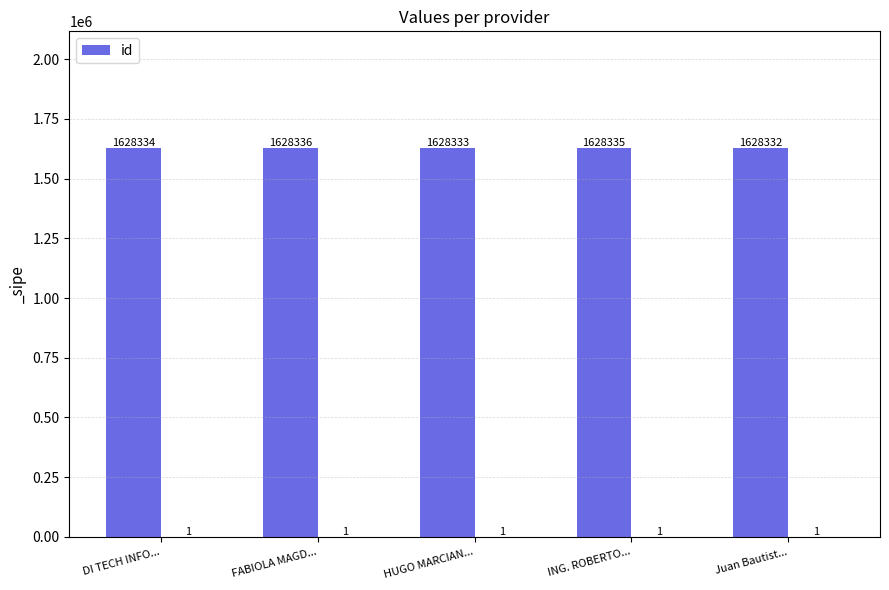

What position from the left is DI TECH INFO...?

1